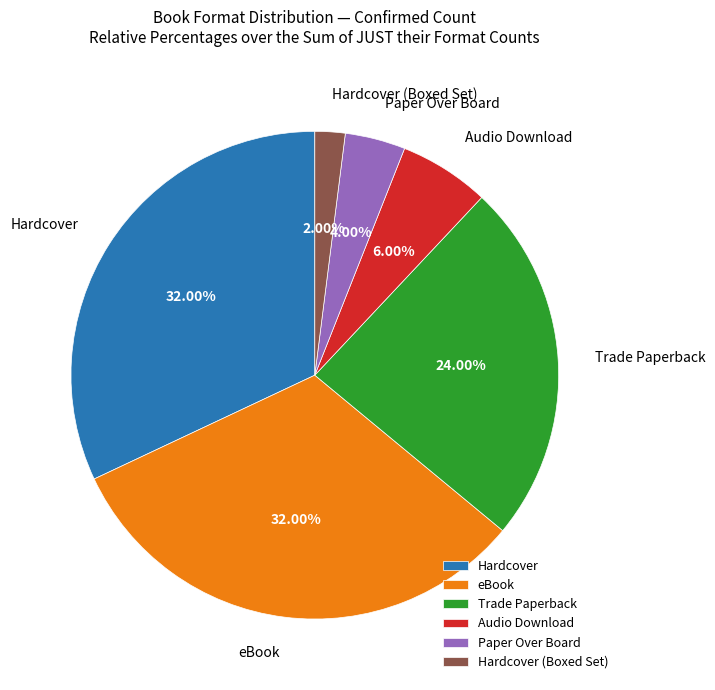

Is Trade Paperback the majority of the pie?

No